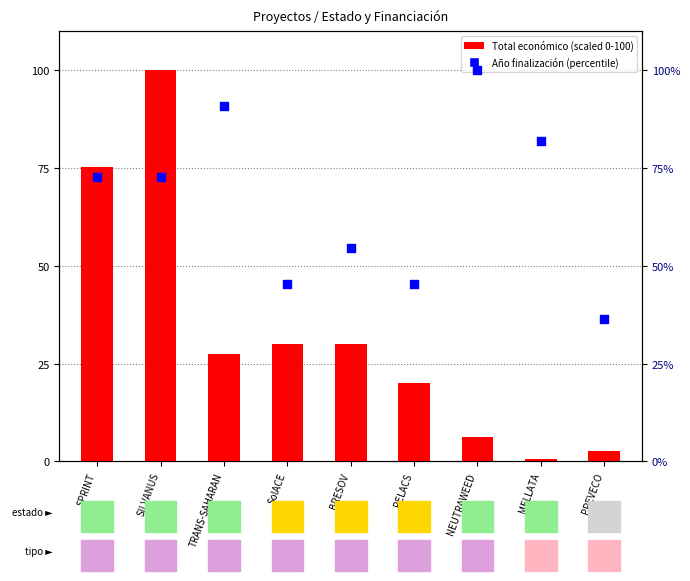

At which category is the sum across all series the highest?

SILVANUS